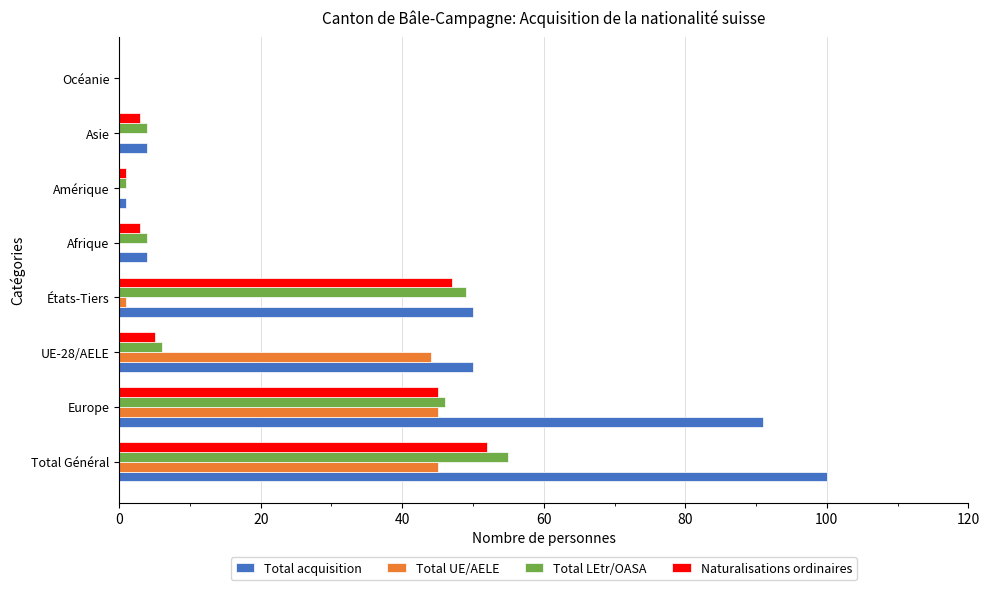

What is the highest value of the Total acquisition series?

100